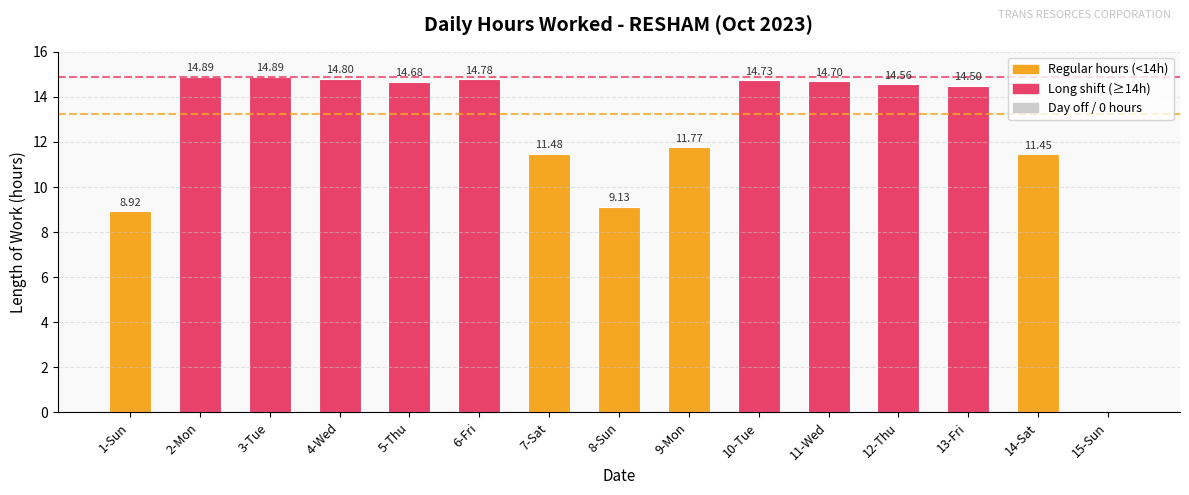

What is the sum of all values?

185.3